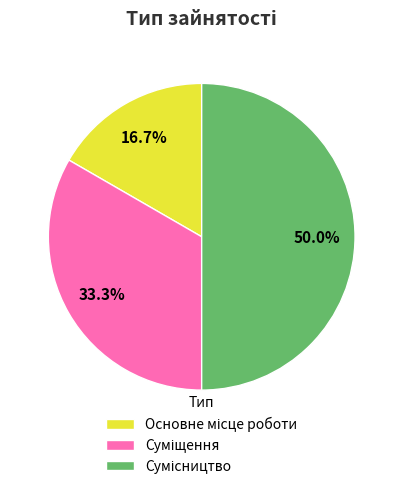

Rank the categories by value from lowest to highest.

Основне місце роботи, Суміщення, Сумісництво